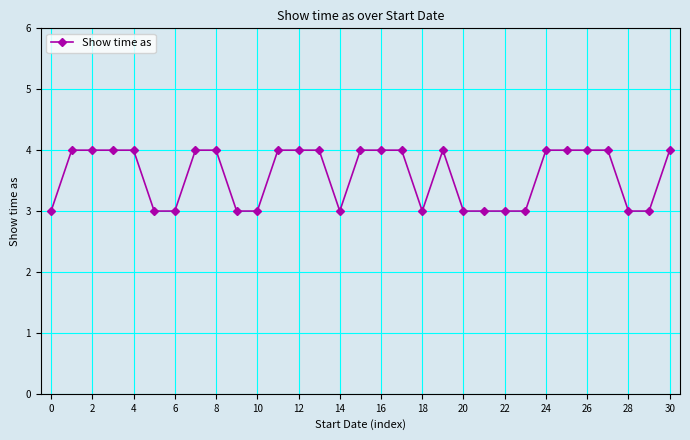

What is the value of the 16th point from the left?

4